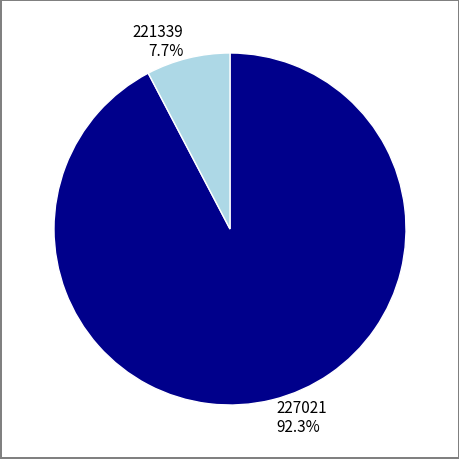

Which category has the biggest portion of the pie?

227021